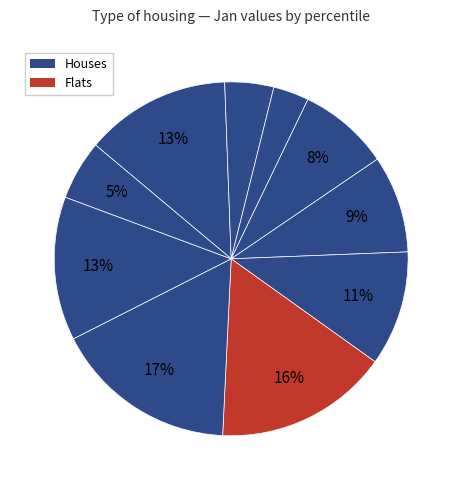

How many segments does this pie chart have?

10